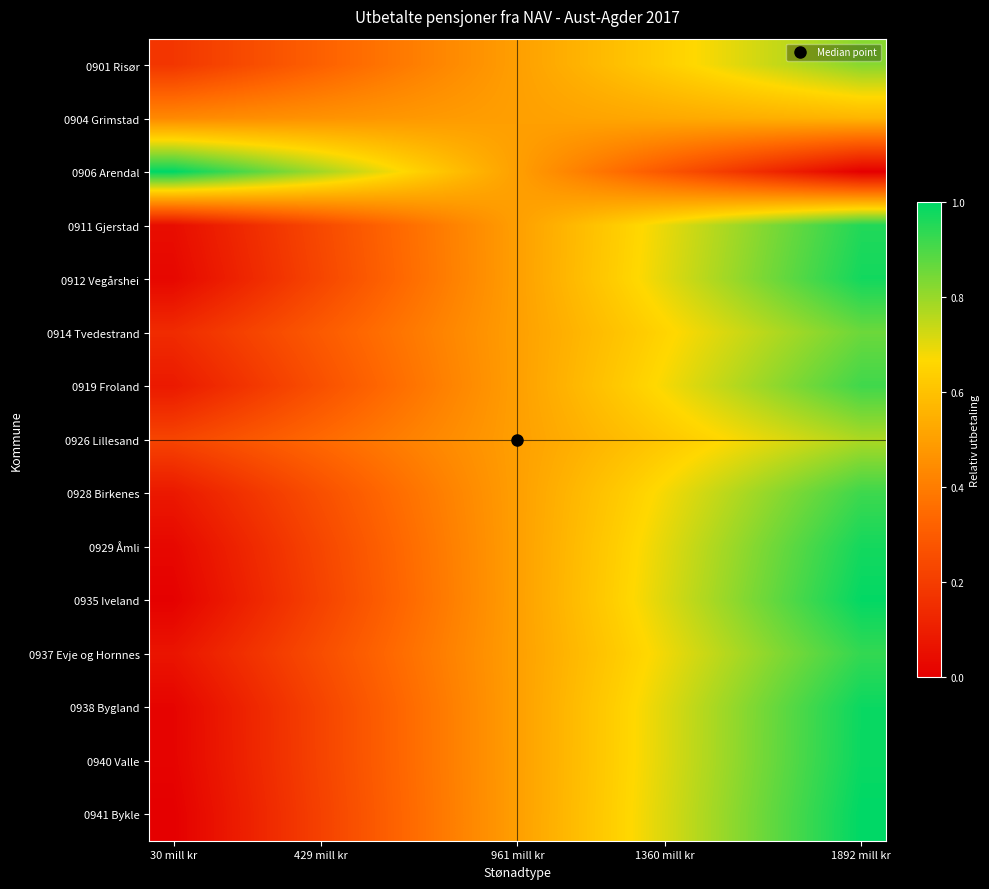

How many distinct data groups are displayed?

15